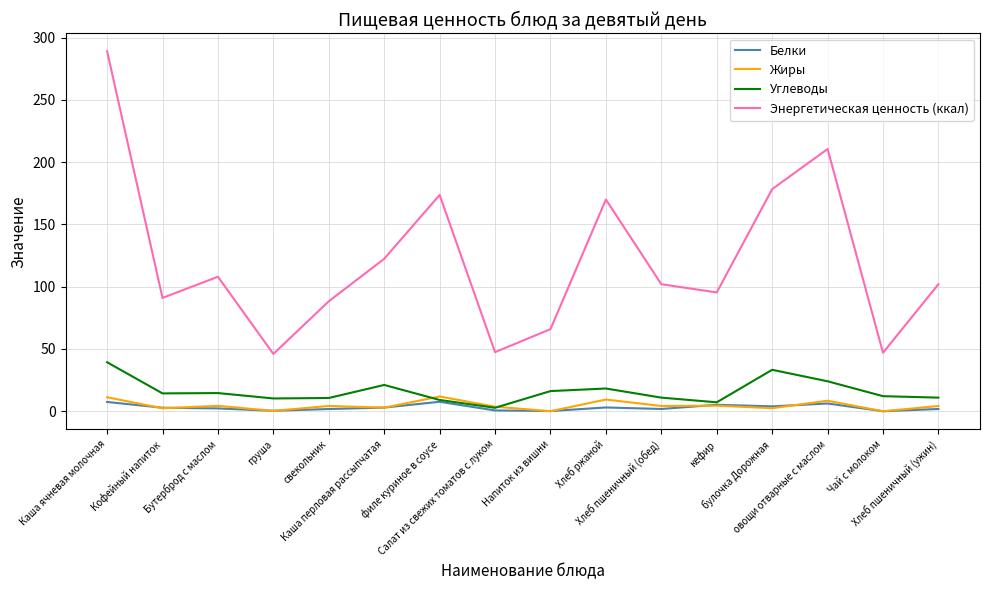

What position from the left is Бутерброд с маслом?

3